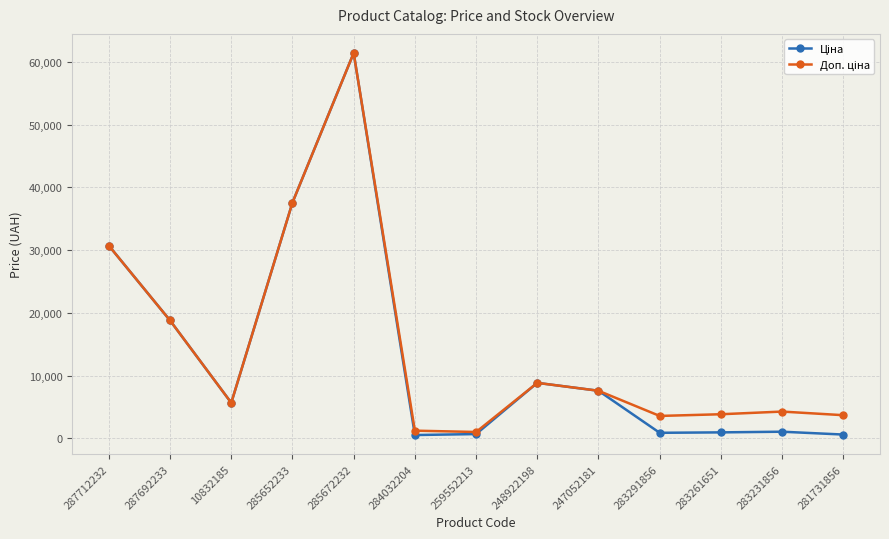

Which label corresponds to the largest value in the chart?

285672232